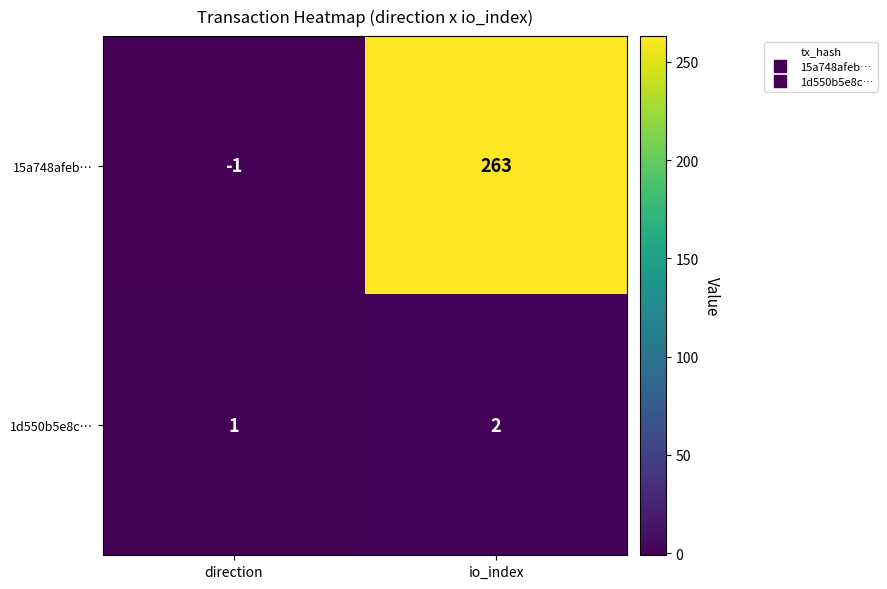

How many categories are shown in the chart?

2